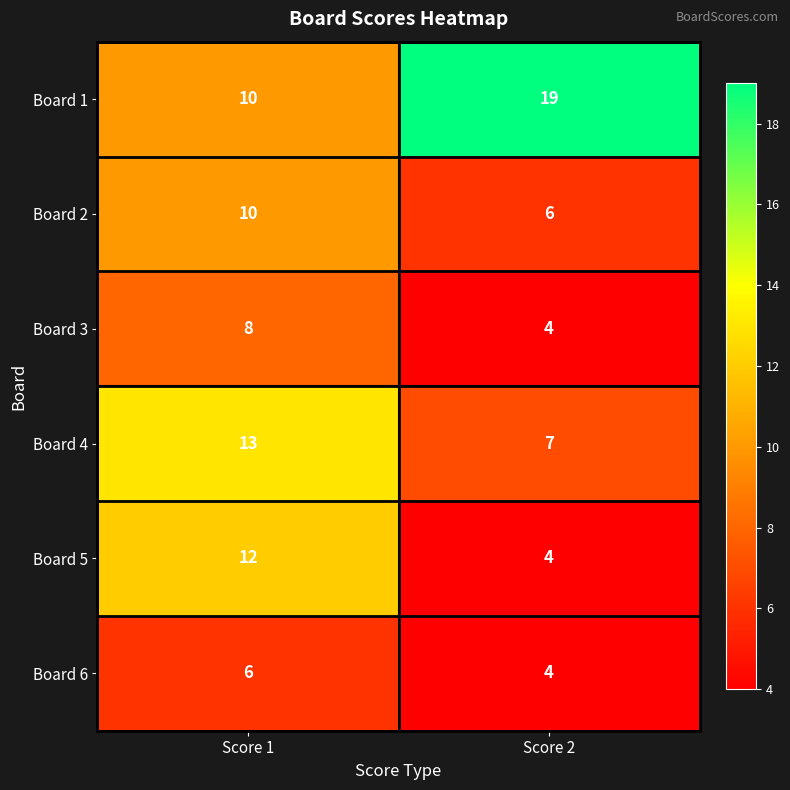

Reading left to right, list all the values displayed in this chart.

Board 1: 10	19
Board 2: 10	6
Board 3: 8	4
Board 4: 13	7
Board 5: 12	4
Board 6: 6	4